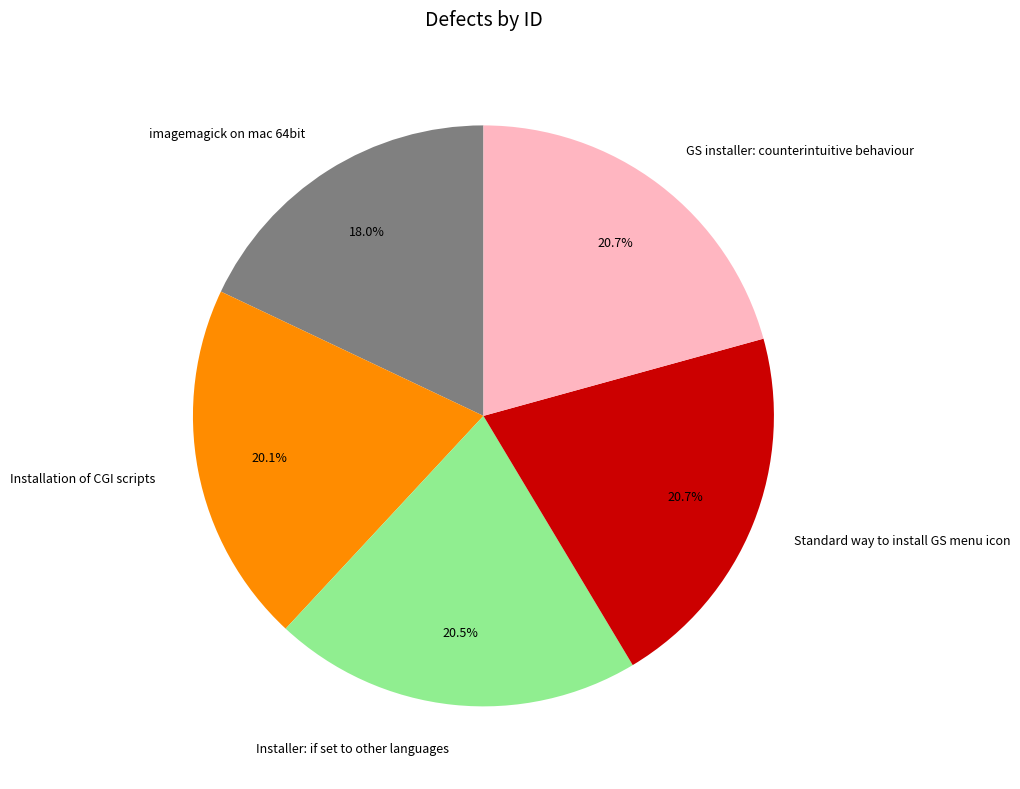

To the nearest percent, what portion does Standard way to install GS menu icon represent?

21%